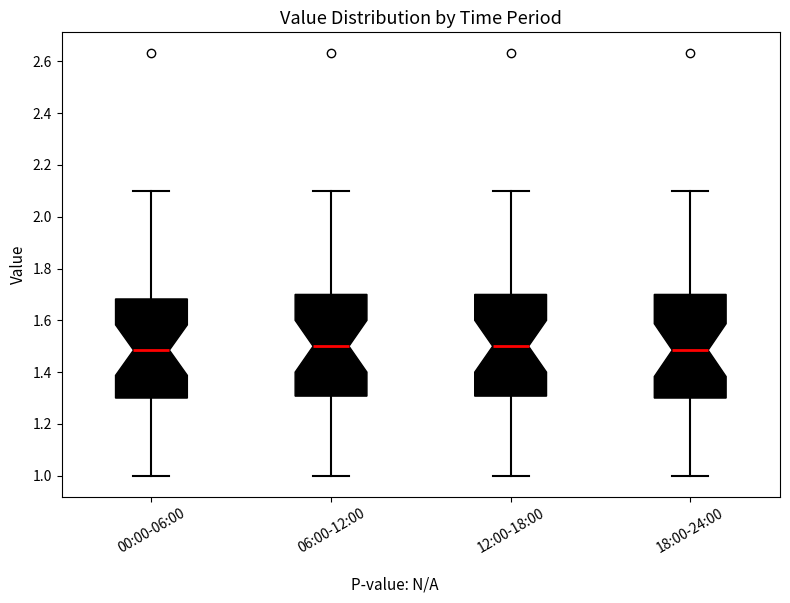

Reading left to right, transcribe this box plot: for each box, give where its median line is, the range the box spans, and where its two whiskers end, as read against the y-axis. The values are not printed on the chart, so give them approximately, as read against the axis.

00:00-06:00: median 1.48, box 1.30 to 1.68, whiskers 1.00 to 2.10
06:00-12:00: median 1.50, box 1.30 to 1.70, whiskers 1.00 to 2.10
12:00-18:00: median 1.50, box 1.30 to 1.70, whiskers 1.00 to 2.10
18:00-24:00: median 1.48, box 1.30 to 1.70, whiskers 1.00 to 2.10